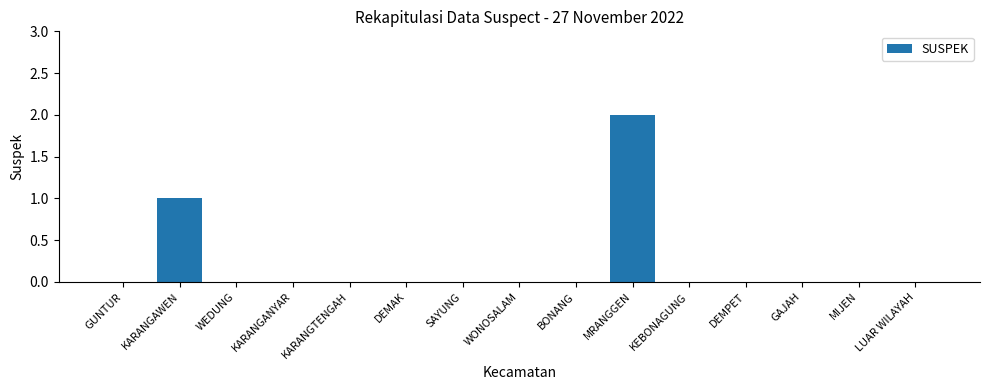

What is the change in value from KARANGANYAR to MRANGGEN?

+2